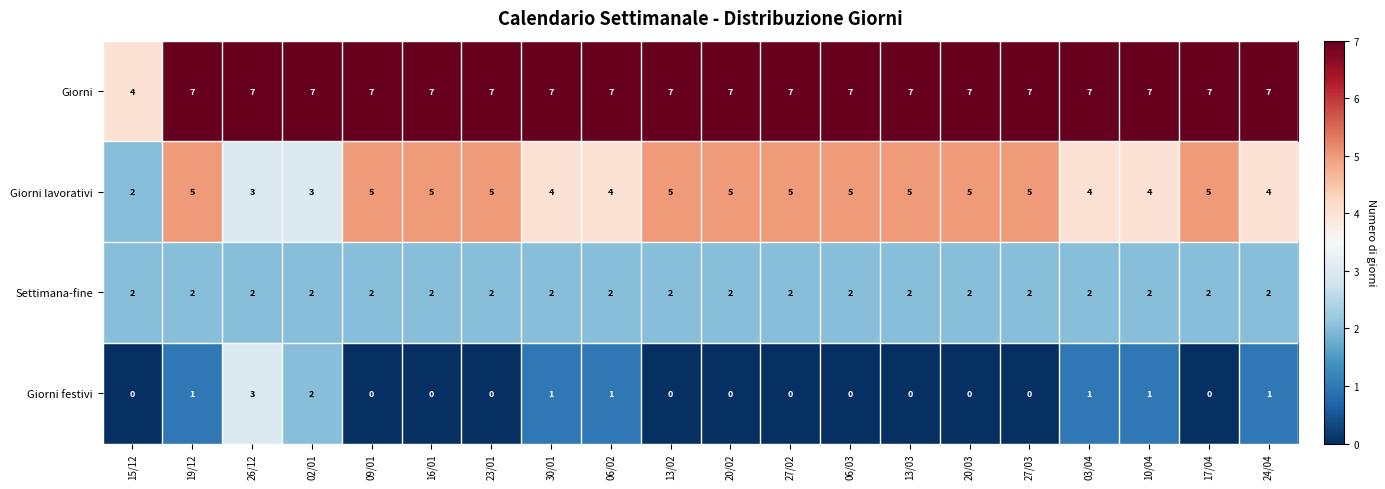

What is the sum of the Settimana-fine values at 27/03 and 19/12?

4